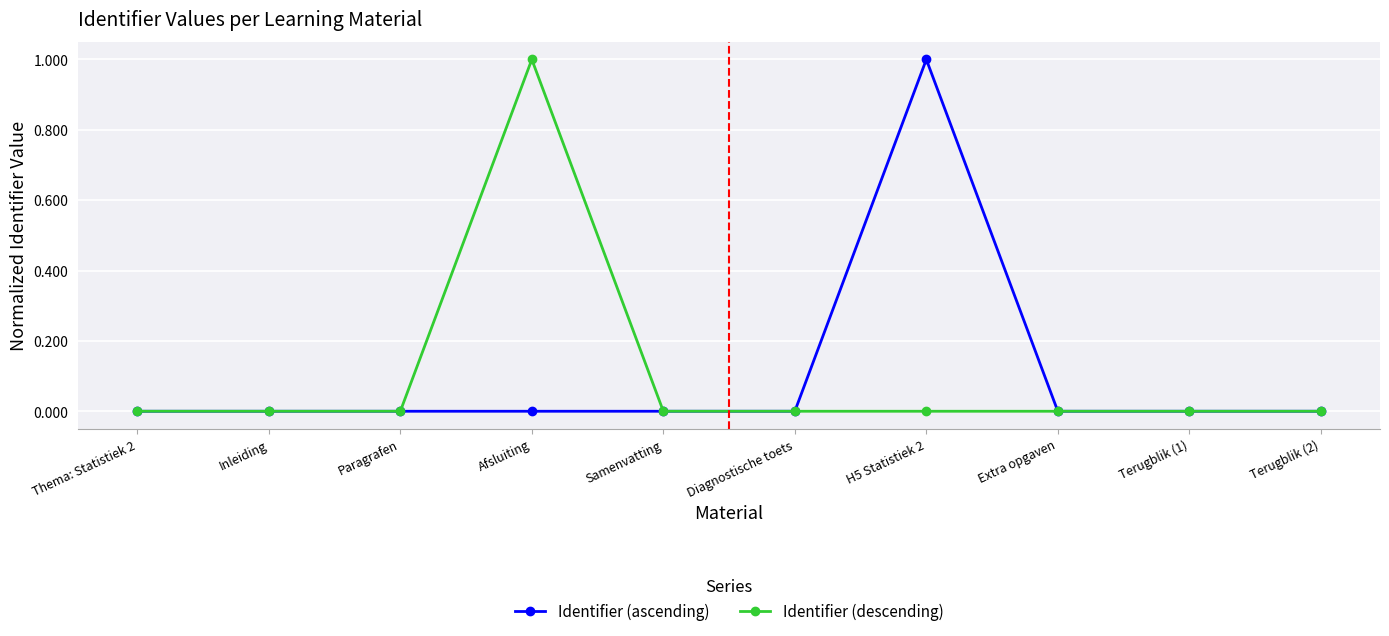

Is it true that Identifier (descending) equals 0.0 at Diagnostische toets?

True